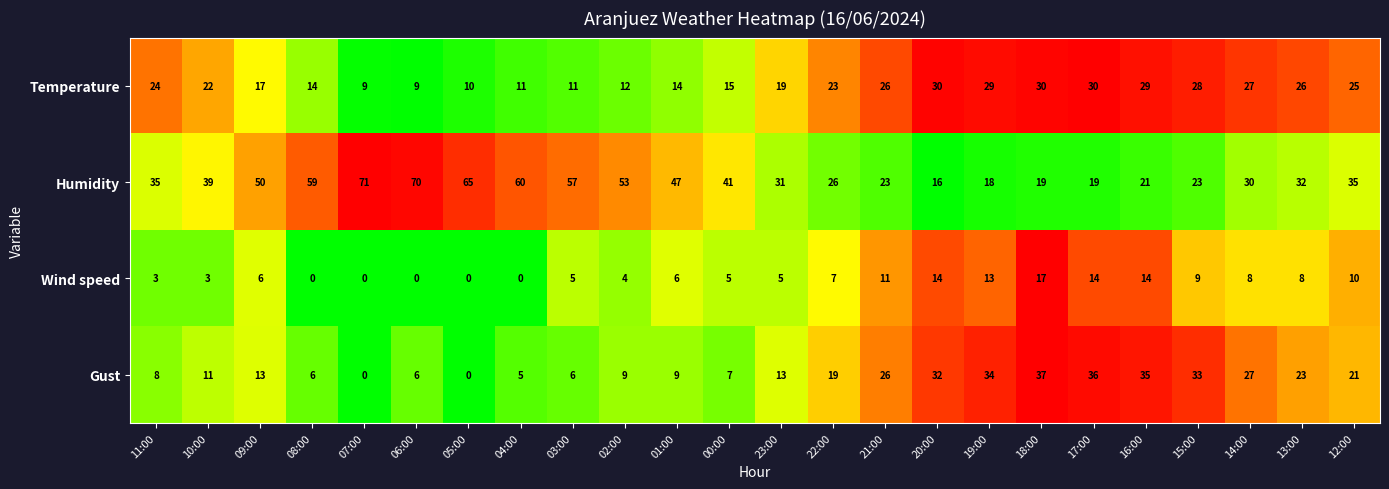

List the series in order of their peak value, lowest first.

Wind speed, Temperature, Gust, Humidity